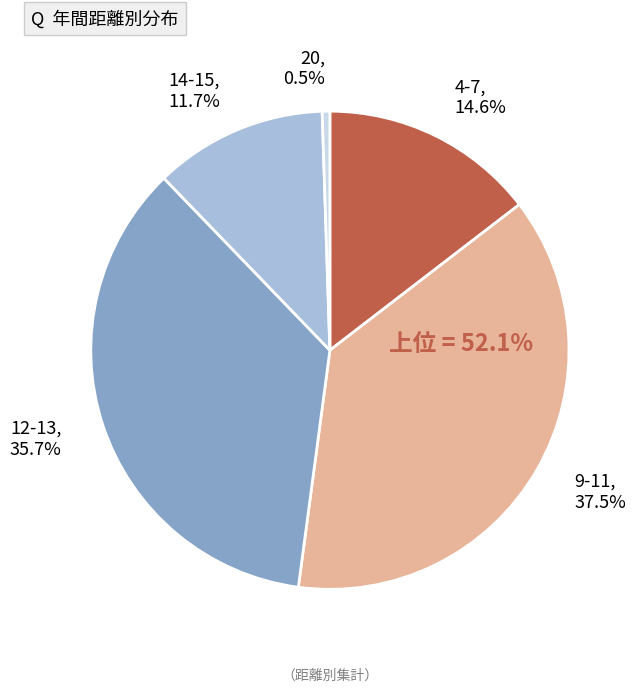

Rank the categories by value from highest to lowest.

9-11, 37.5%, 12-13, 35.7%, 4-7, 14.6%, 14-15, 11.7%, 20, 0.5%